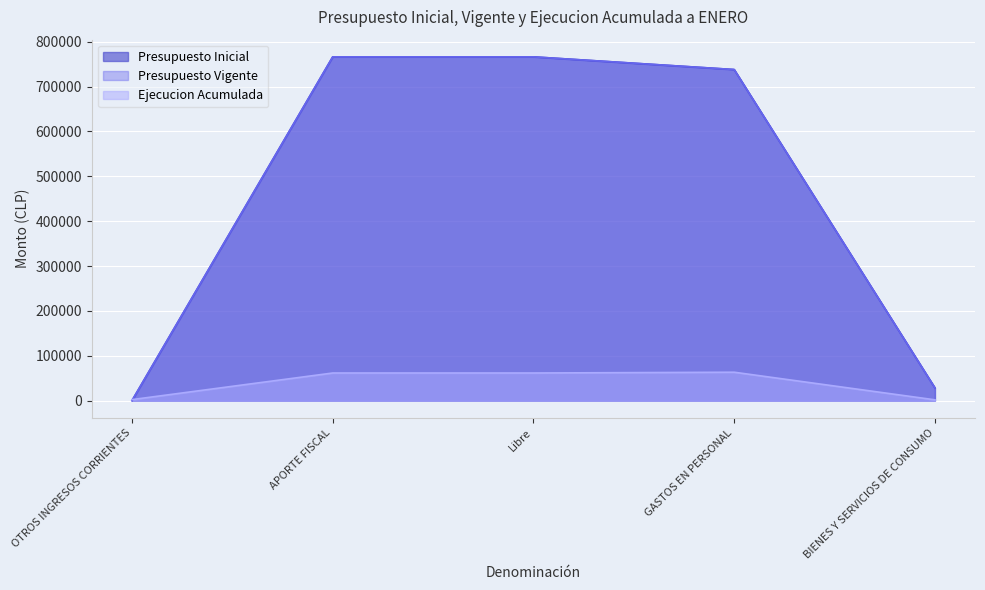

What is the maximum value shown in the chart?

766278